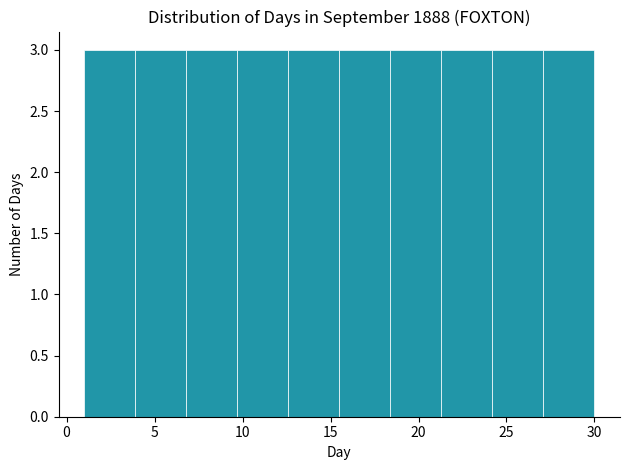

What is the height of the bar covering 24.2 to 27.1 on the x-axis? Neither the bar edges nor the heights are printed on the chart, so give them approximately, as read against the axes.

3